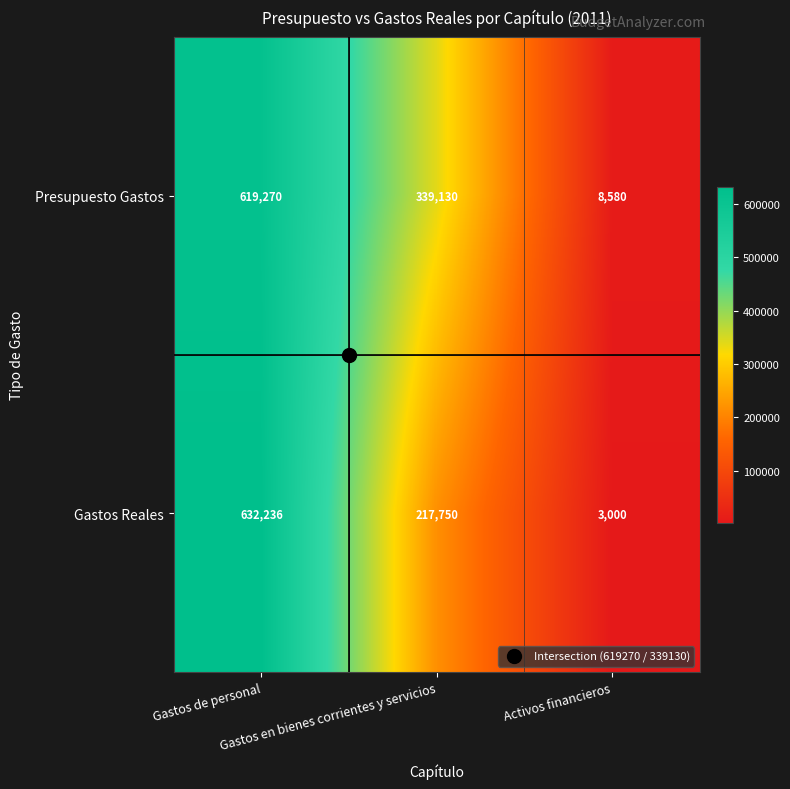

List the series in order of their peak value, highest first.

Gastos Reales, Presupuesto Gastos